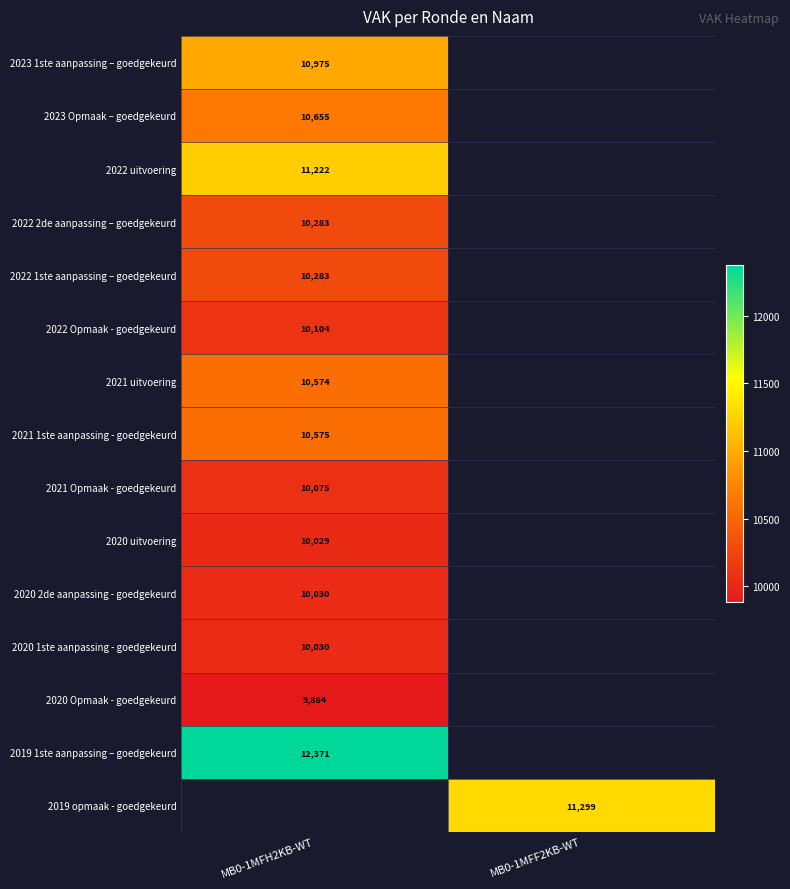

Is it true that 2021 Opmaak - goedgekeurd equals 16108.3 at MB0-1MFH2KB-WT?

False